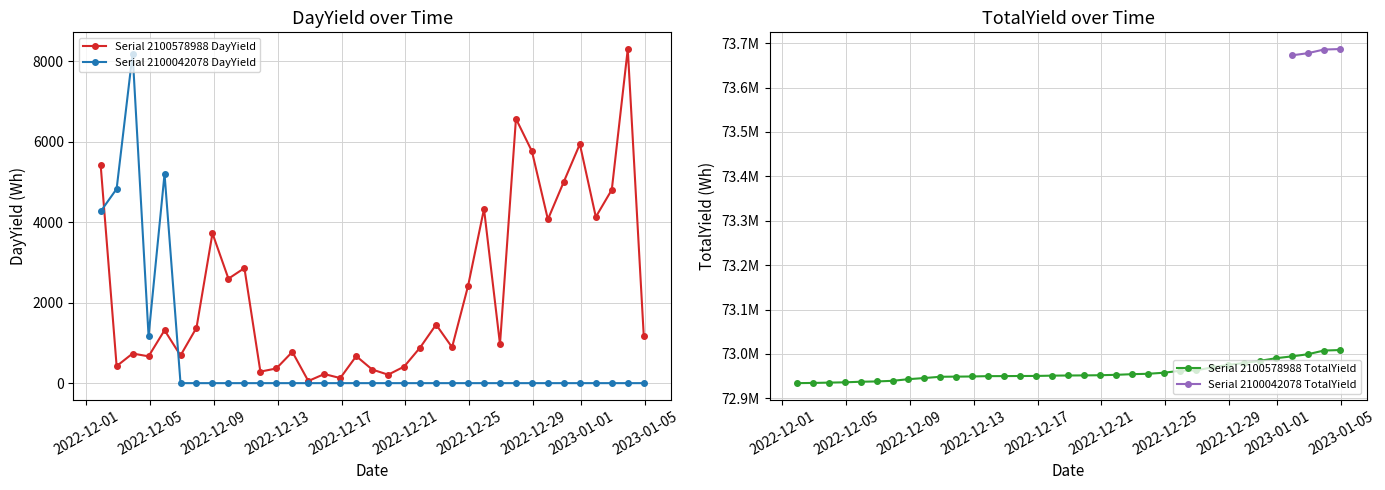

What is the value of the Serial 2100578988 TotalYield point at the 34th from the left?

73007684